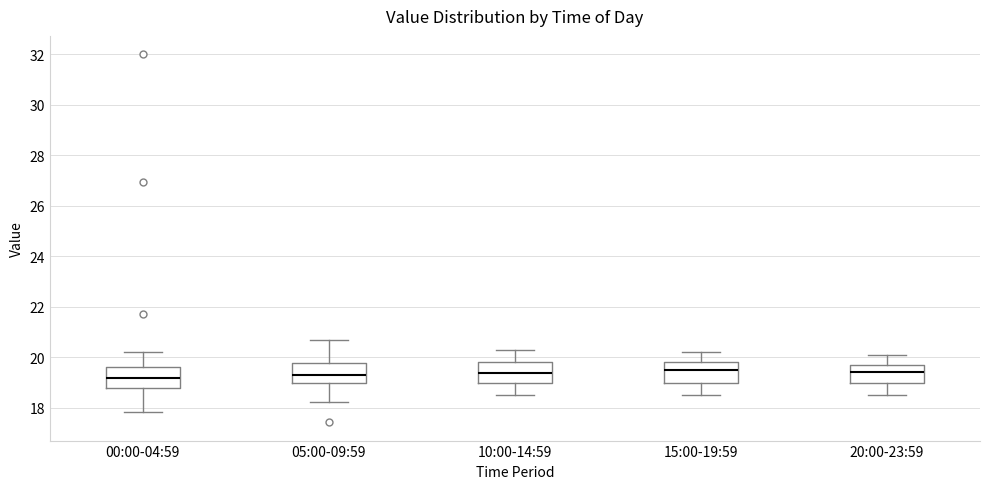

Where does the lower whisker of the box for 15:00-19:59 end on the y-axis? The values are not printed on the chart, so give them approximately, as read against the axis.

18.6